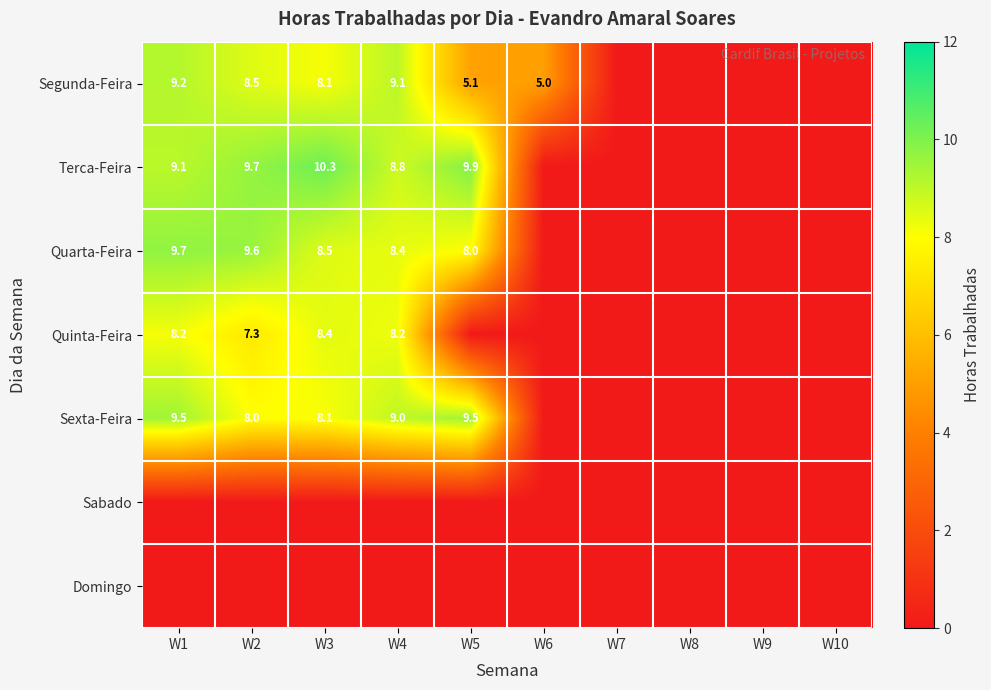

Is it true that Quarta-Feira equals 9.6 at W2?

True